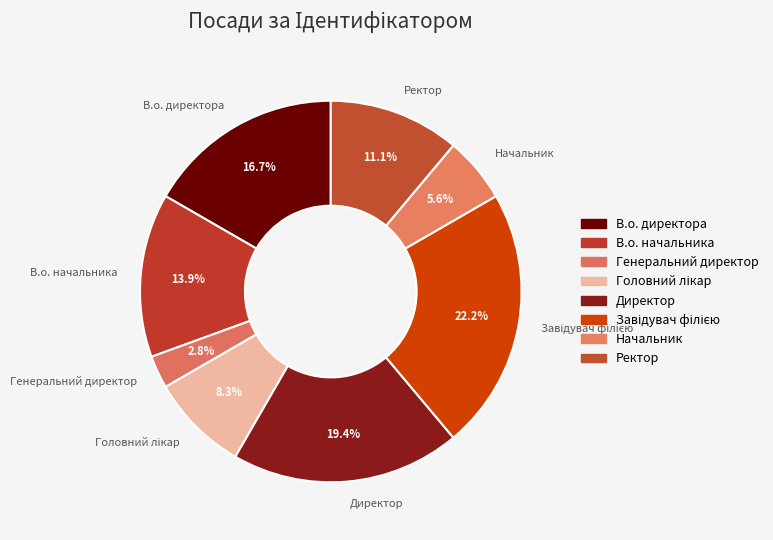

What portion of the pie excludes В.о. директора?

83.3%